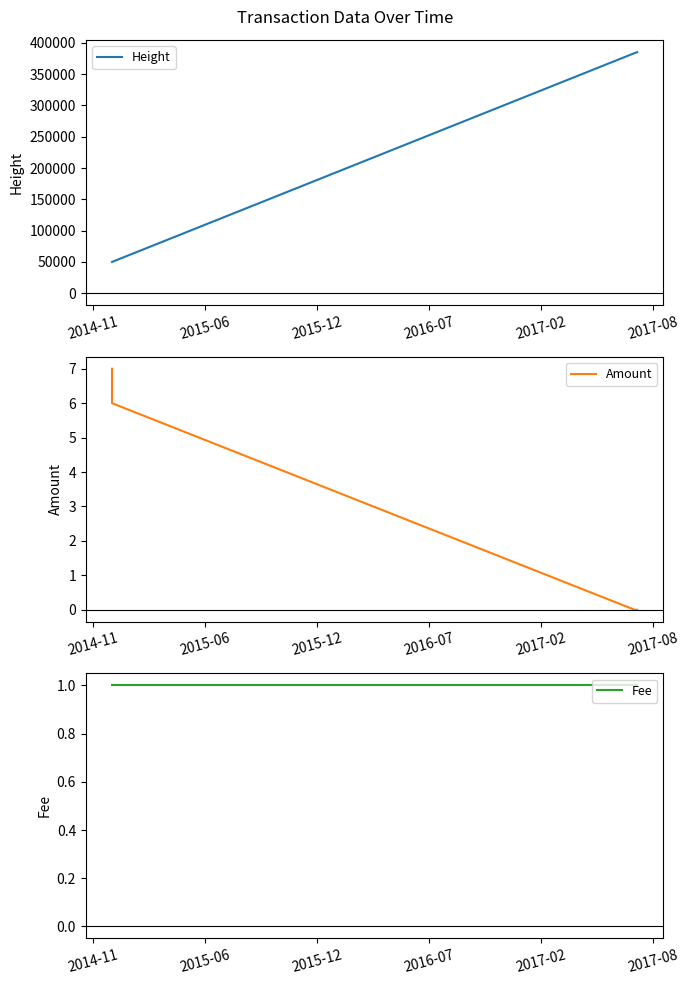

True or false: Height has more than 1 points higher than both neighbors.

False